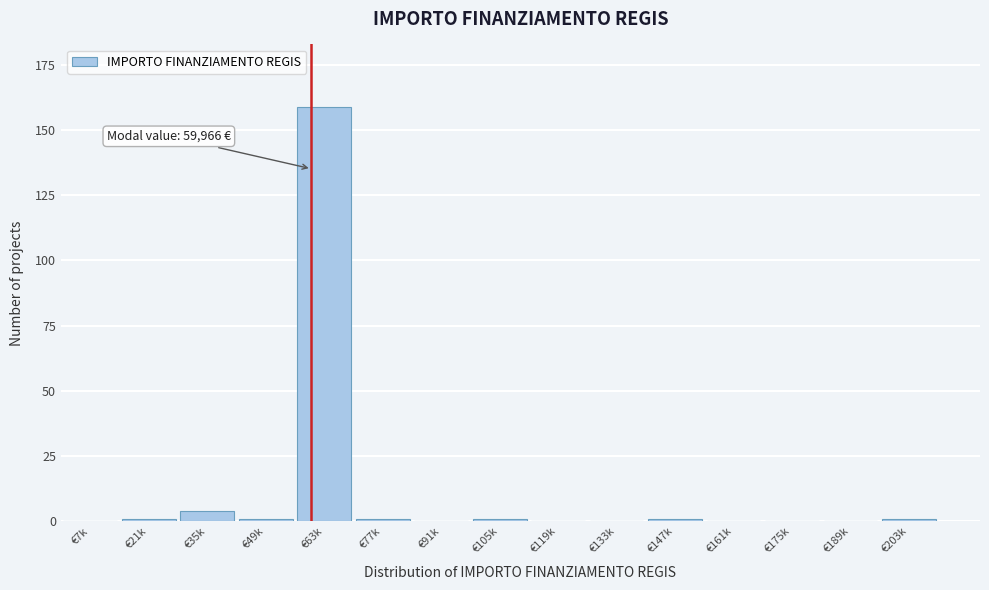

Reading left to right, what are all the values shown in this chart?

€7k=0	€21k=1	€35k=4	€49k=1	€63k=159	€77k=1	€91k=0	€105k=1	€119k=0	€133k=0	€147k=1	€161k=0	€175k=0	€189k=0	€203k=1